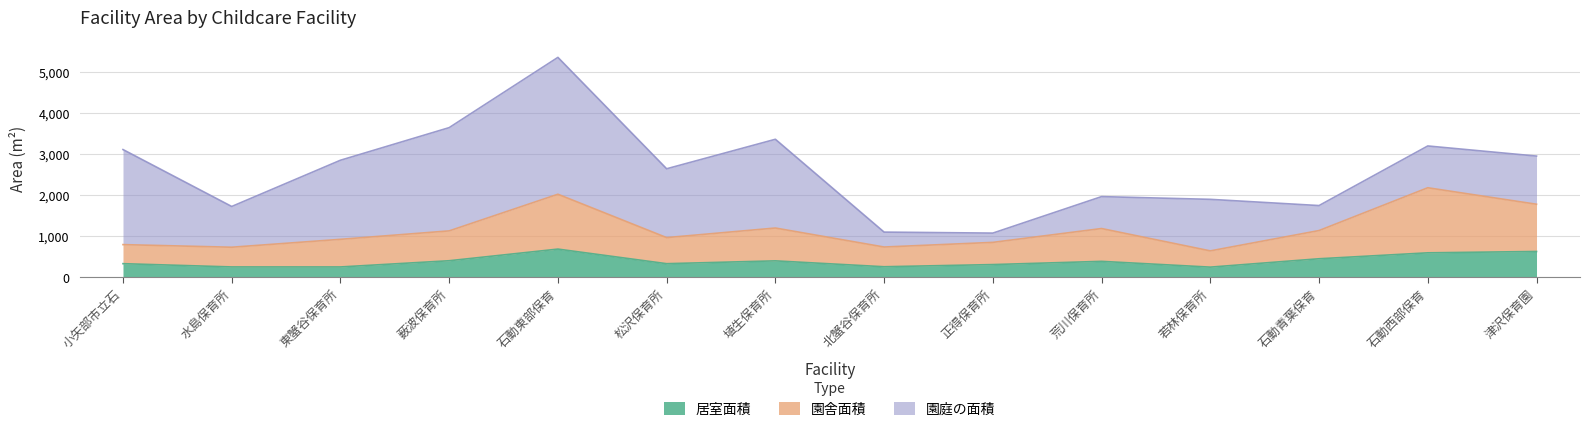

The 園舎面積 series shows 369.6 at 埴生保育所. True or false?

False